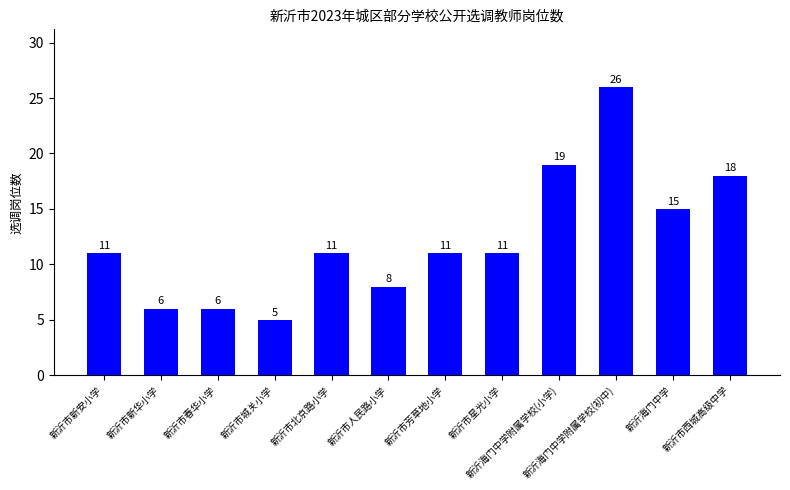

Which label corresponds to the smallest value in the chart?

新沂市城关小学